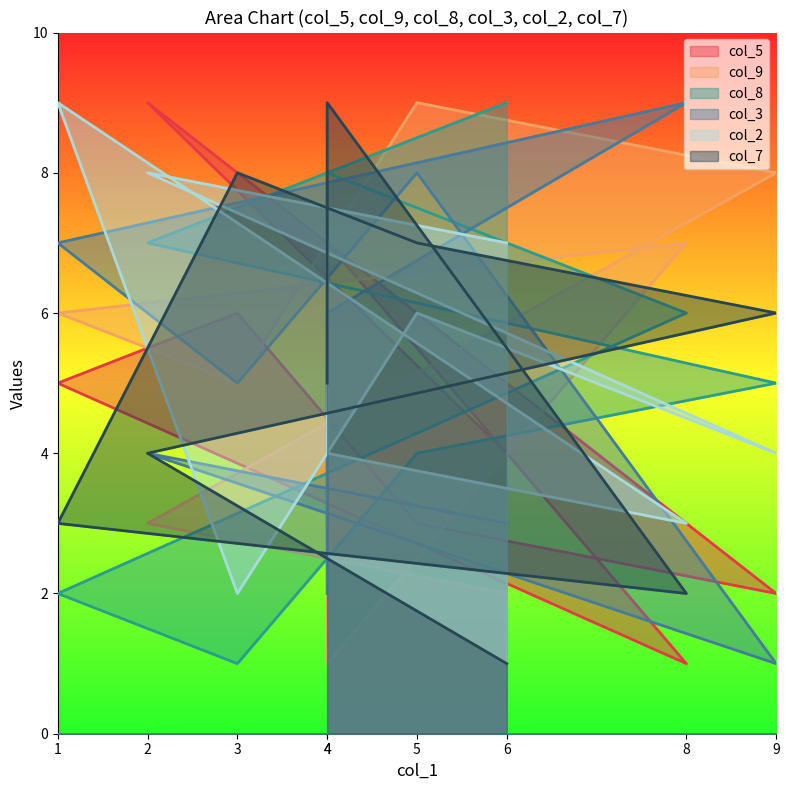

What are all the series names shown in the legend?

col_5, col_9, col_8, col_3, col_2, col_7